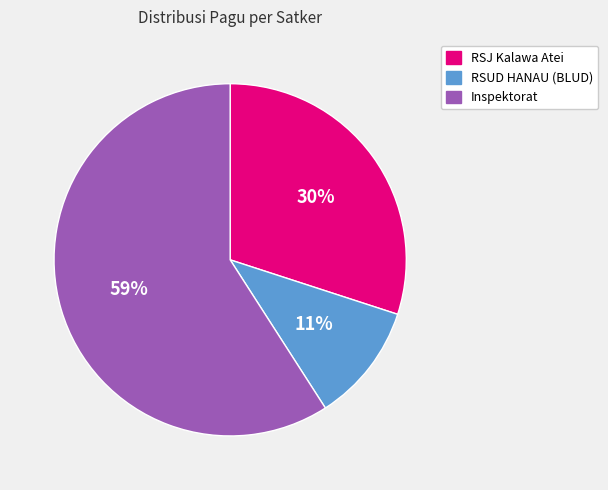

To the nearest percent, what is the combined percentage of RSJ Kalawa Atei and Inspektorat?

89%